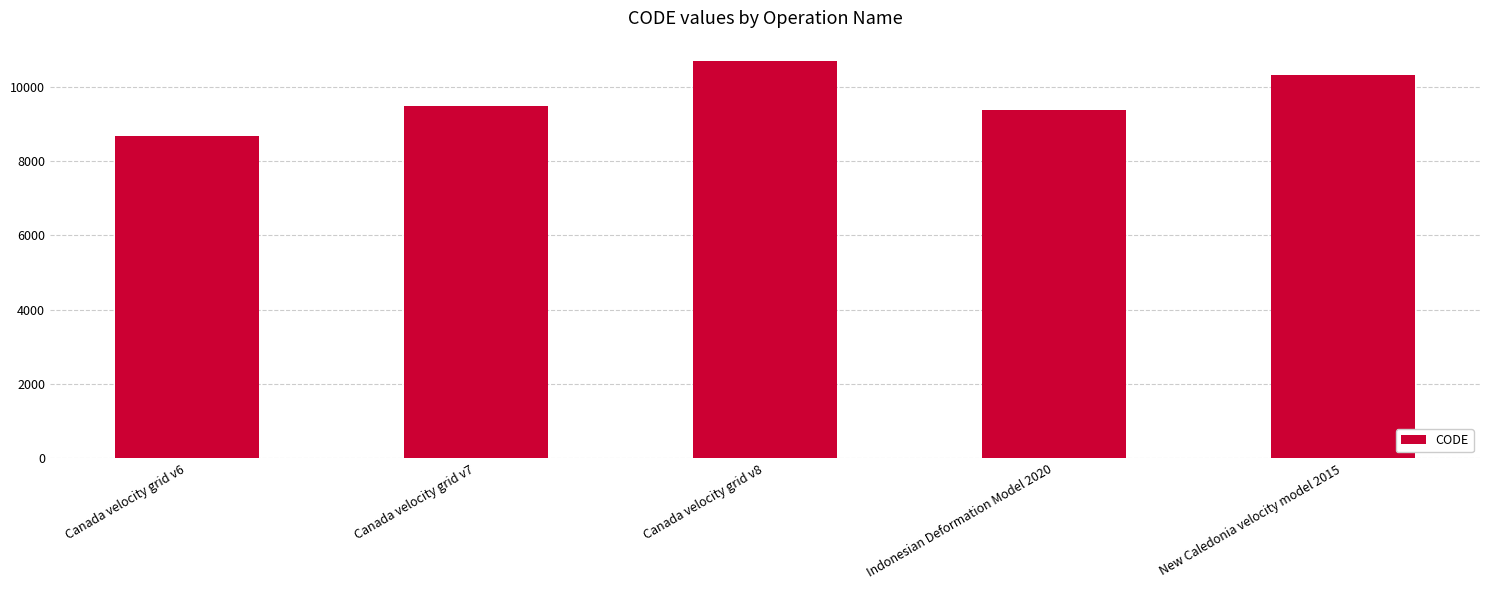

Count the number of categories in the chart.

5